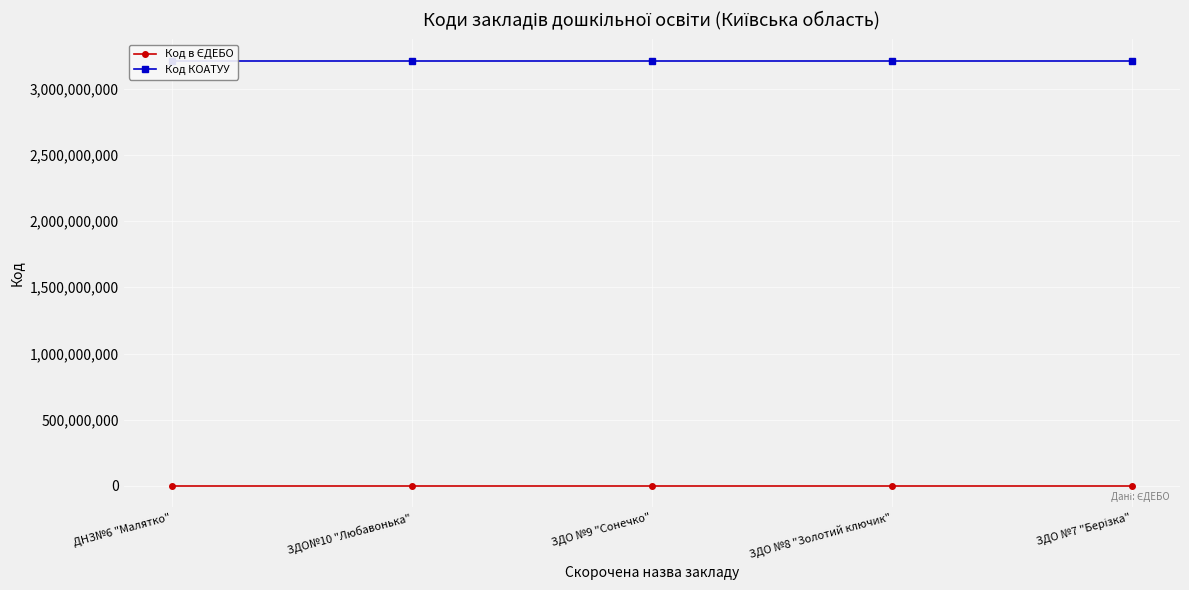

True or false: Код в ЄДЕБО has more than 2 points higher than both neighbors.

False